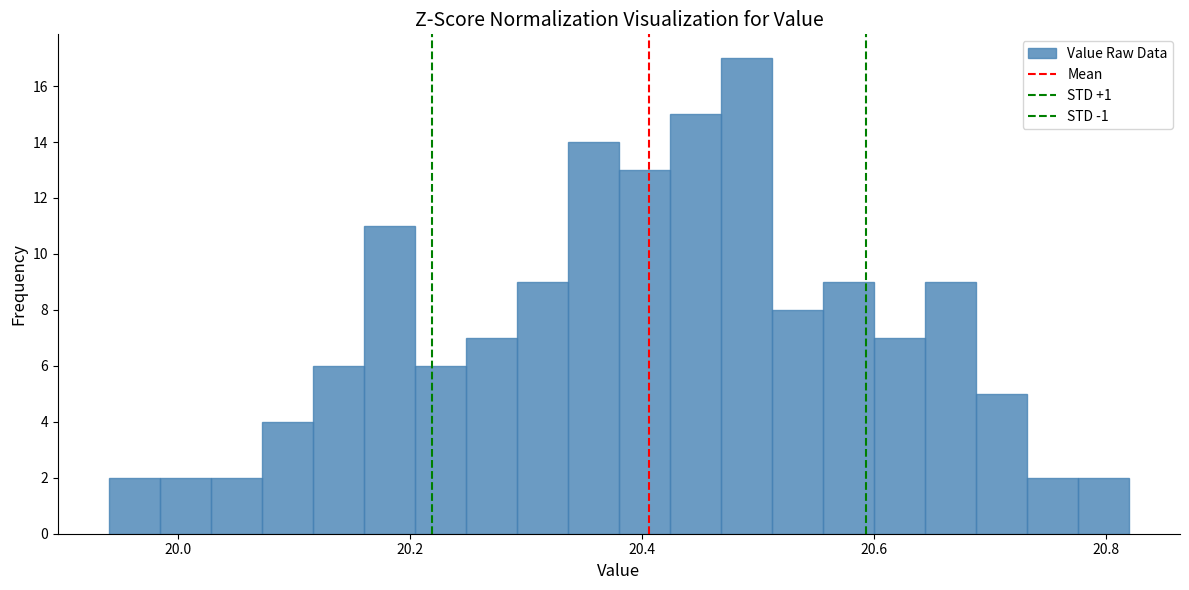

Read against the x-axis, roughly where is the centre of the tallest bar?

20.50